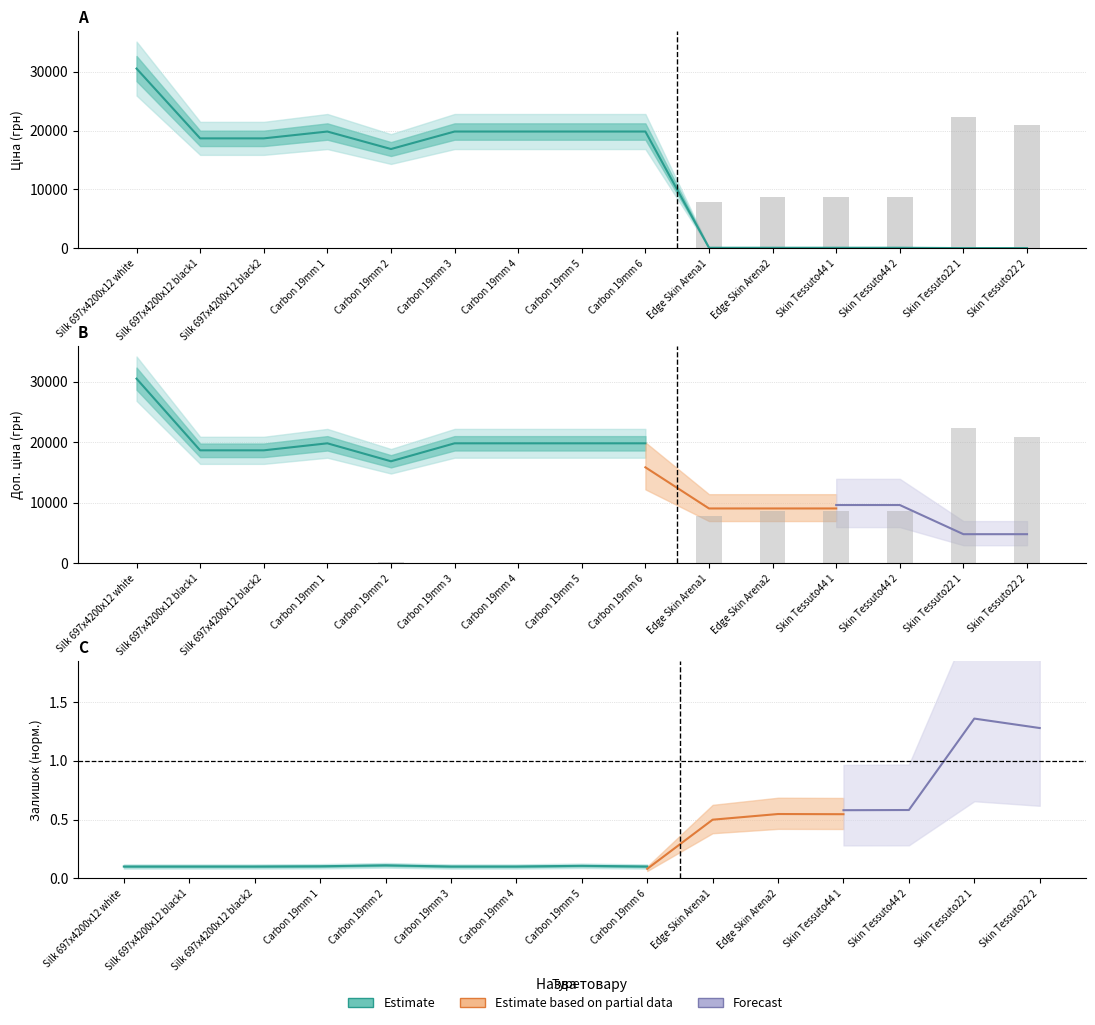

What is the maximum value shown in the chart?

30512.3